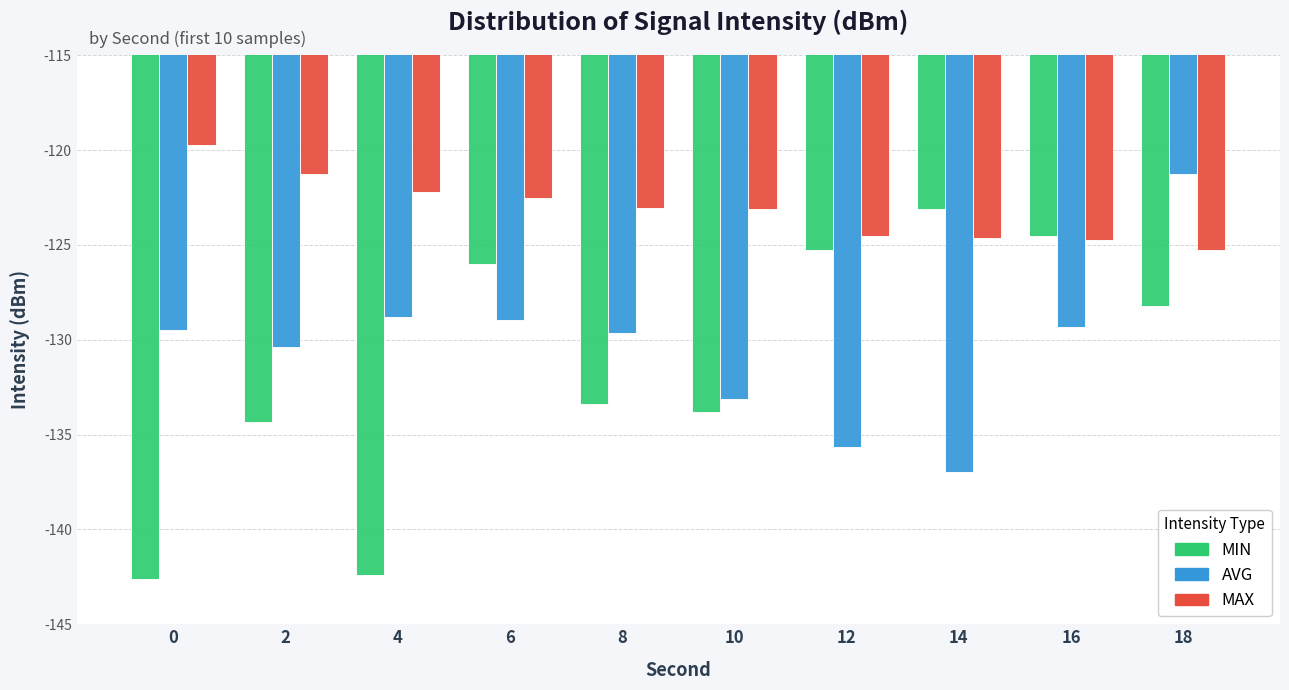

What is the maximum value for MIN?

-123.1